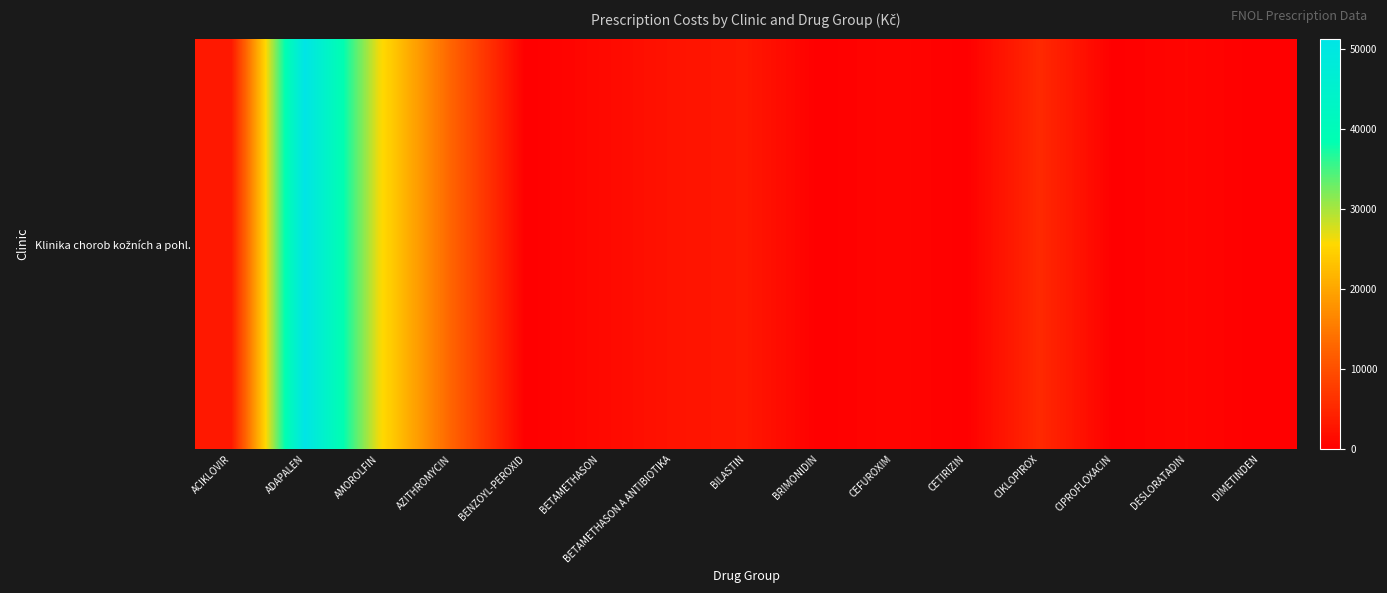

Reading right to left, extract all data points from this chart.

DIMETINDEN=0.0	DESLORATADIN=817.0	CIPROFLOXACIN=78.3	CIKLOPIROX=5238.5	CETIRIZIN=58.8	CEFUROXIM=778.1	BRIMONIDIN=0.0	BILASTIN=3075.9	BETAMETHASON A ANTIBIOTIKA=2494.6	BETAMETHASON=1185.3	BENZOYL-PEROXID=0.0	AZITHROMYCIN=12448.8	AMOROLFIN=26561.7	ADAPALEN=51208.8	ACIKLOVIR=3159.1